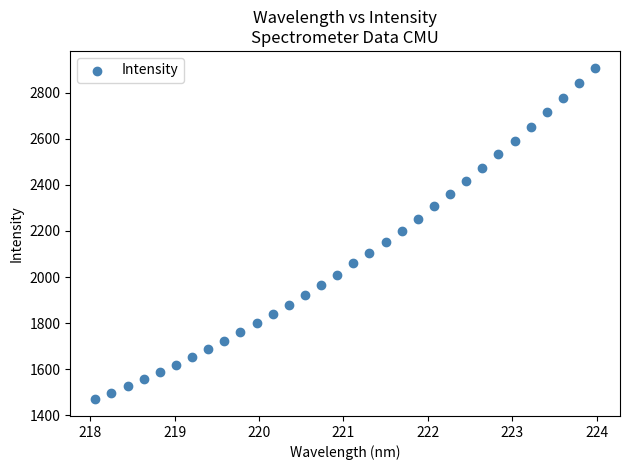

What is the range of Y values (max minus min)?

1438.8